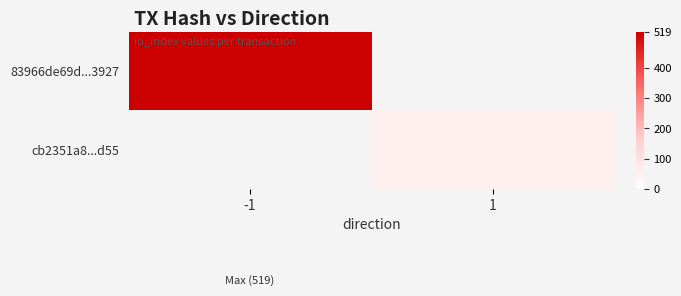

Which category has the lowest value in the cb2351a8...d55 series?

-1